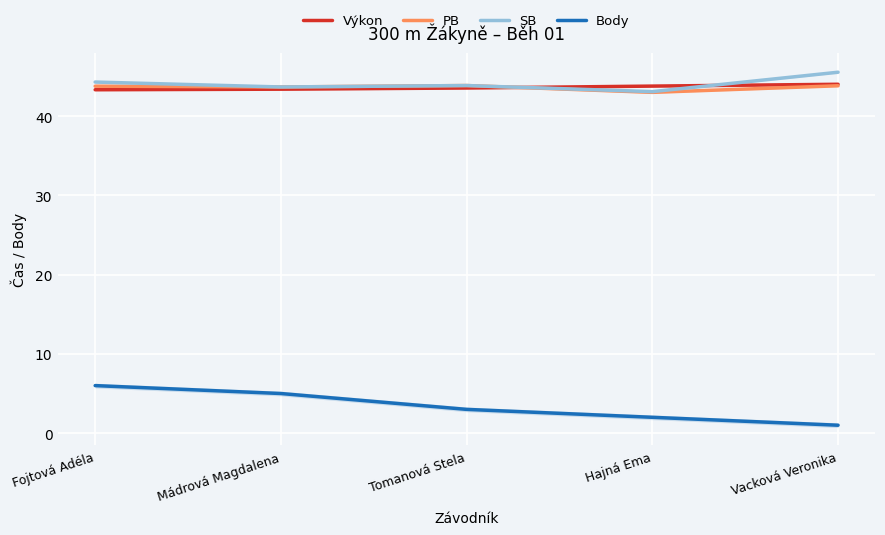

Reading right to left, extract all data points from this chart.

Výkon: 44.0	43.8	43.5	43.4	43.3
PB: 43.8	43.0	43.9	43.7	43.8
SB: 45.5	43.1	43.9	43.7	44.3
Body: 1.0	2.0	3.0	5.0	6.0